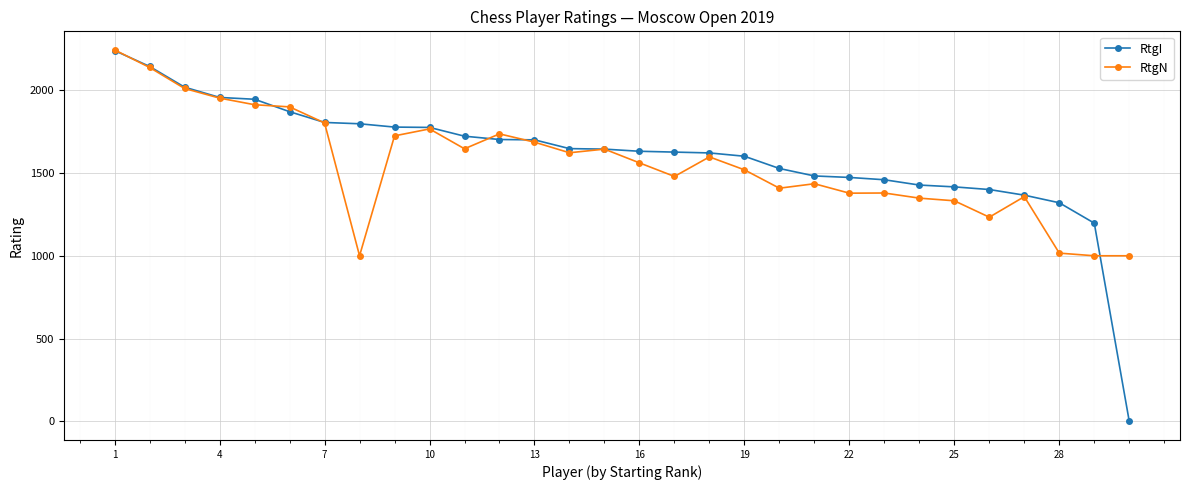

What is the value of the RtgN point at the 26th from the left?

1233